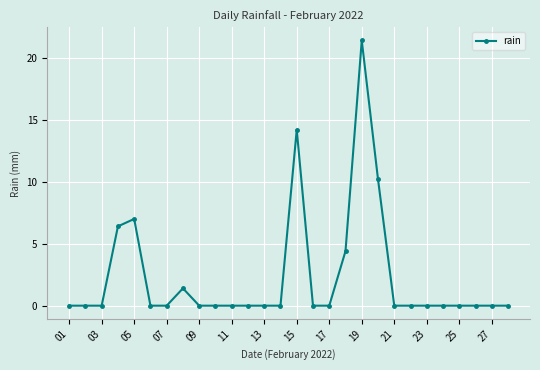

True or false: there are more than 1 points higher than both neighbors.

True